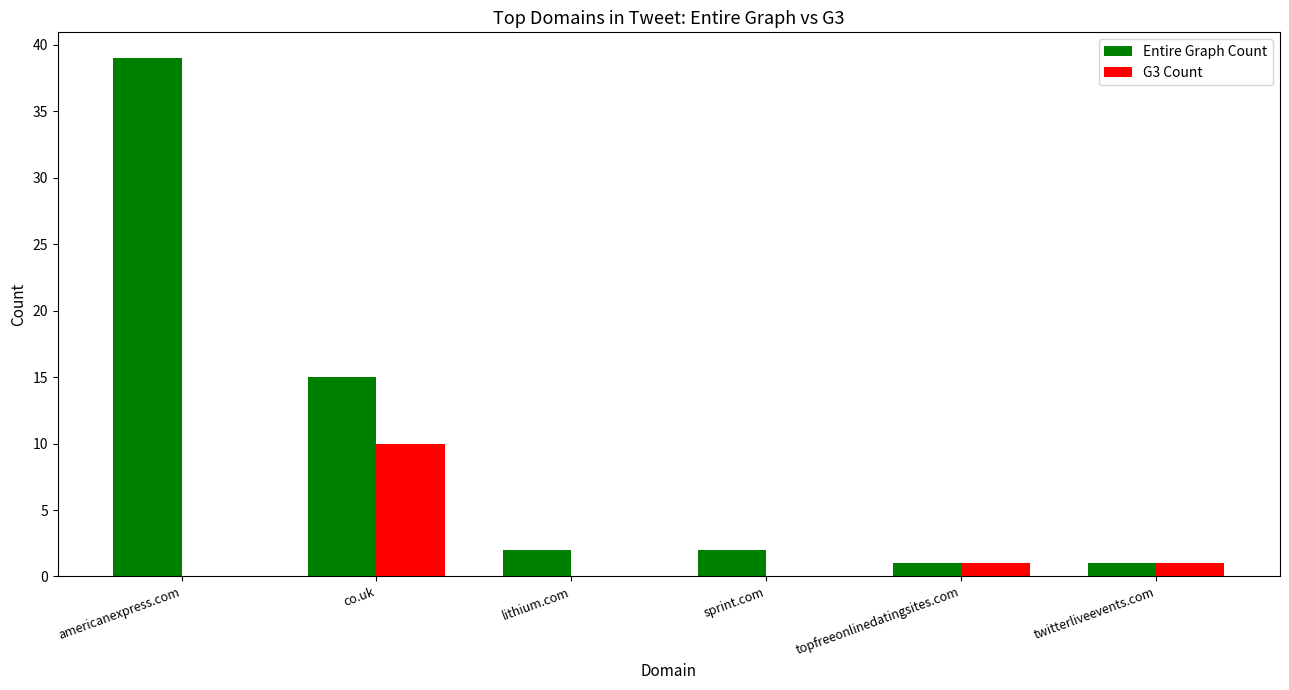

How many distinct data groups are displayed?

2